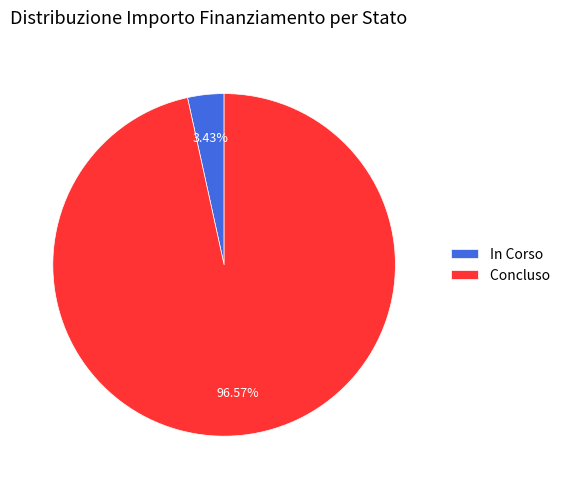

Is the sum of Concluso and In Corso greater than half?

Yes